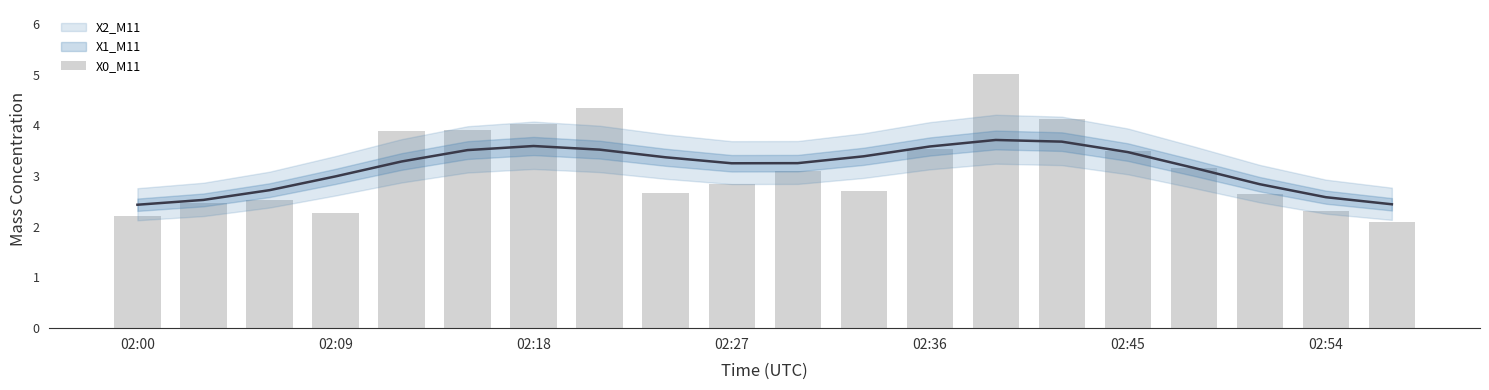

Which has a higher value, 19 or 13?

13